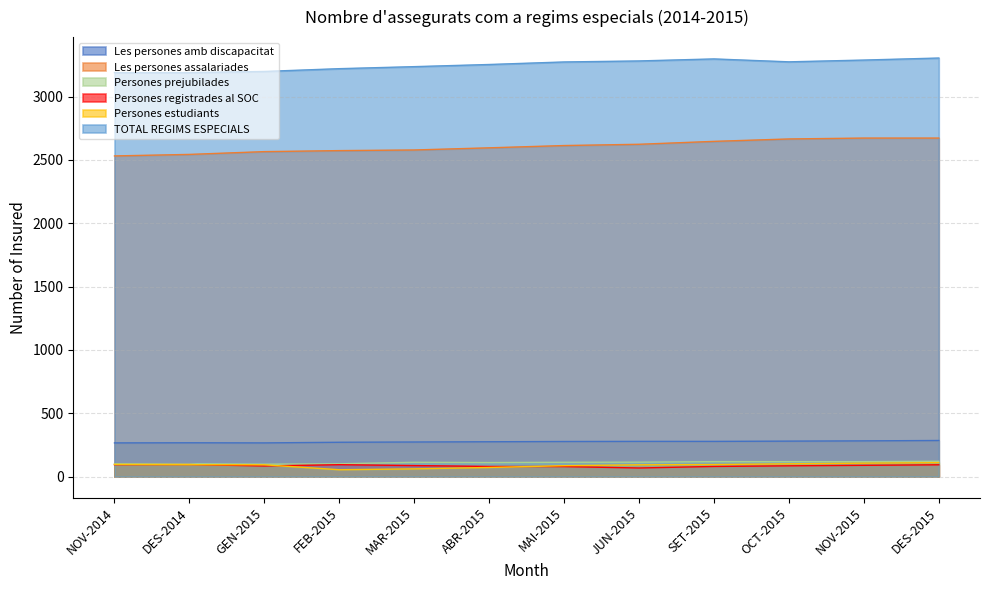

What is the label of the 2nd point from the left?

DES-2014